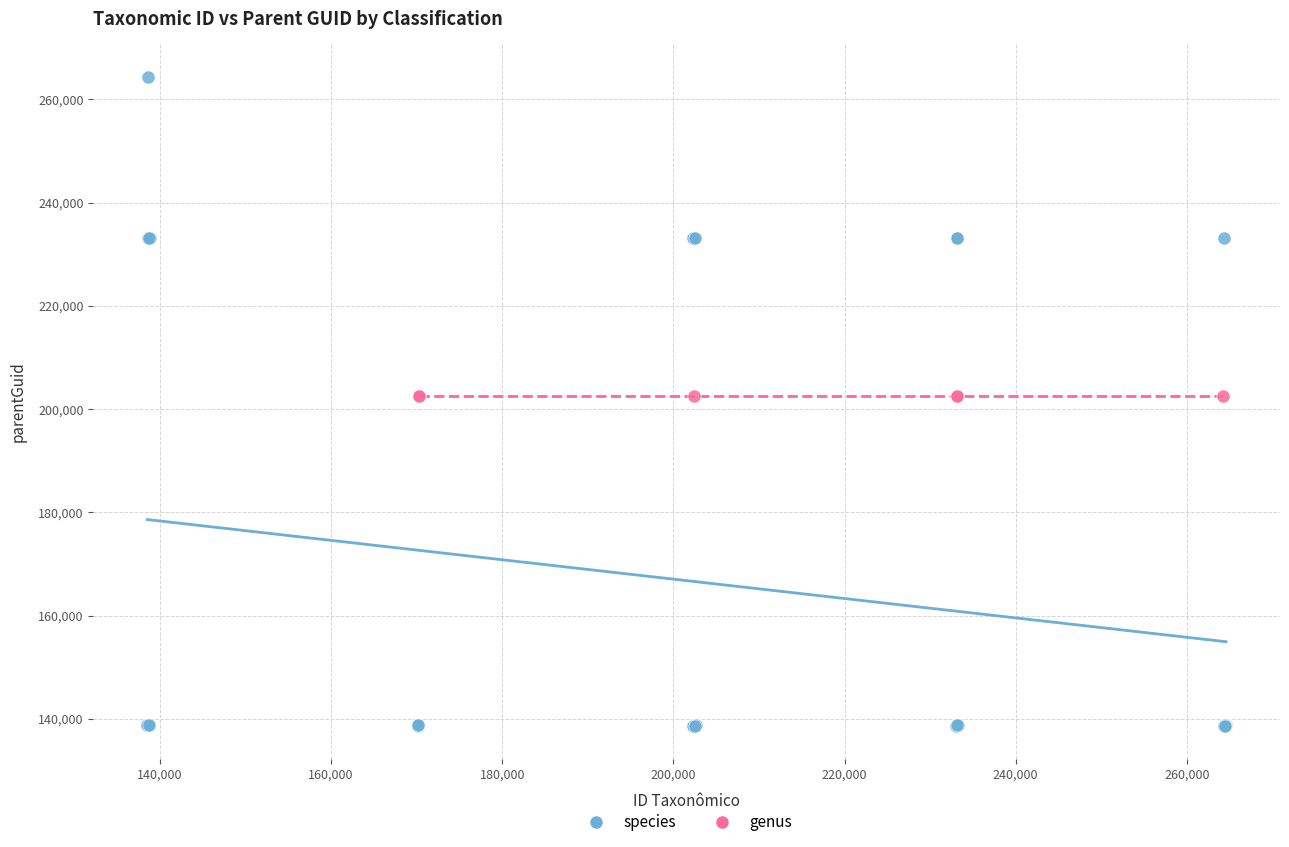

Which series reaches the minimum Y coordinate?

species